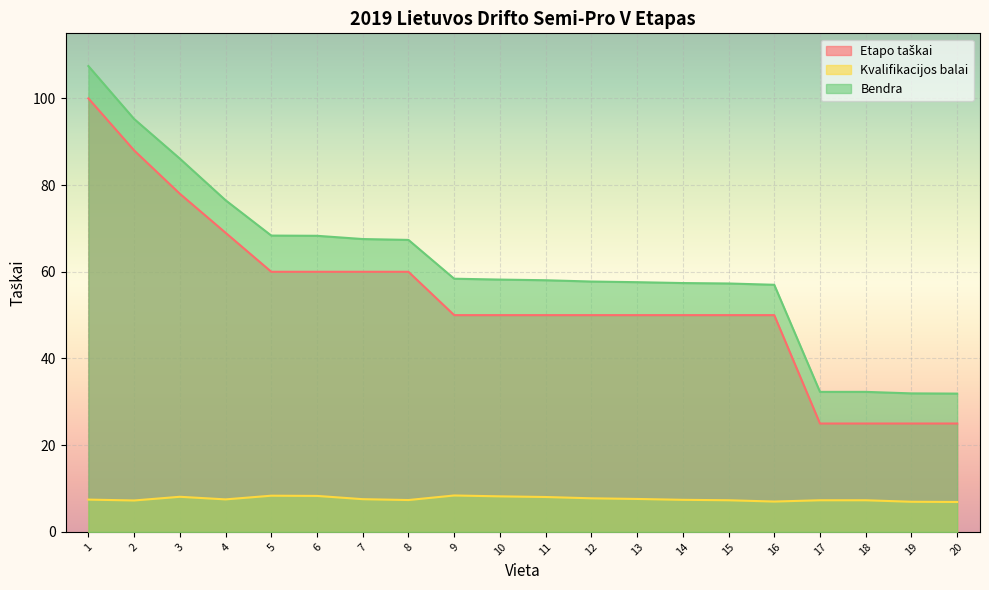

In Kvalifikacijos balai, how many points are lower than both neighbors (excluding endpoints)?

4